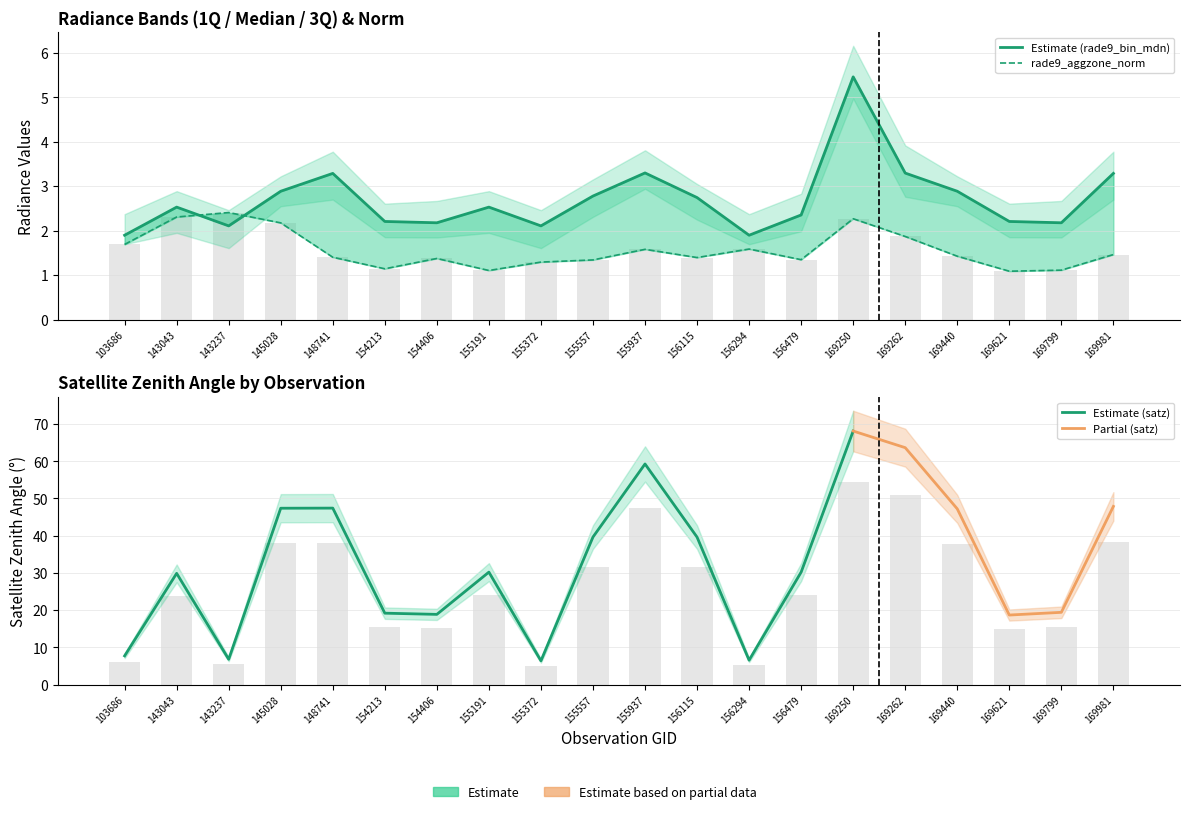

At how many categories does at least one series exceed 1?

20